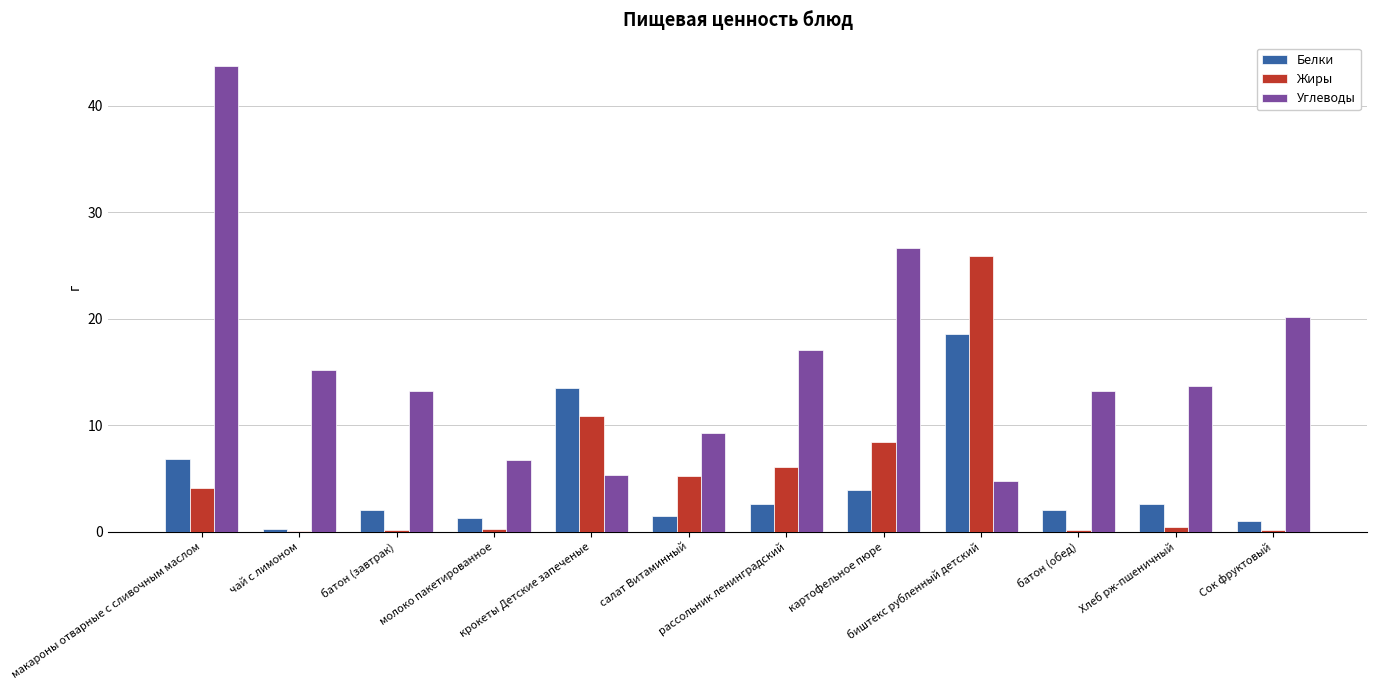

What are all the series names shown in the legend?

Белки, Жиры, Углеводы